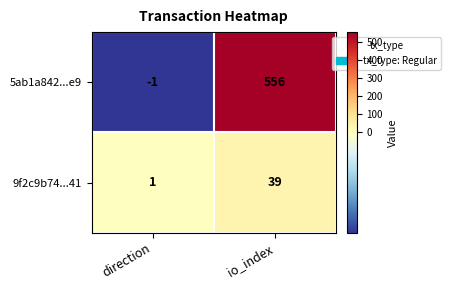

What is the total value across all series at io_index?

595